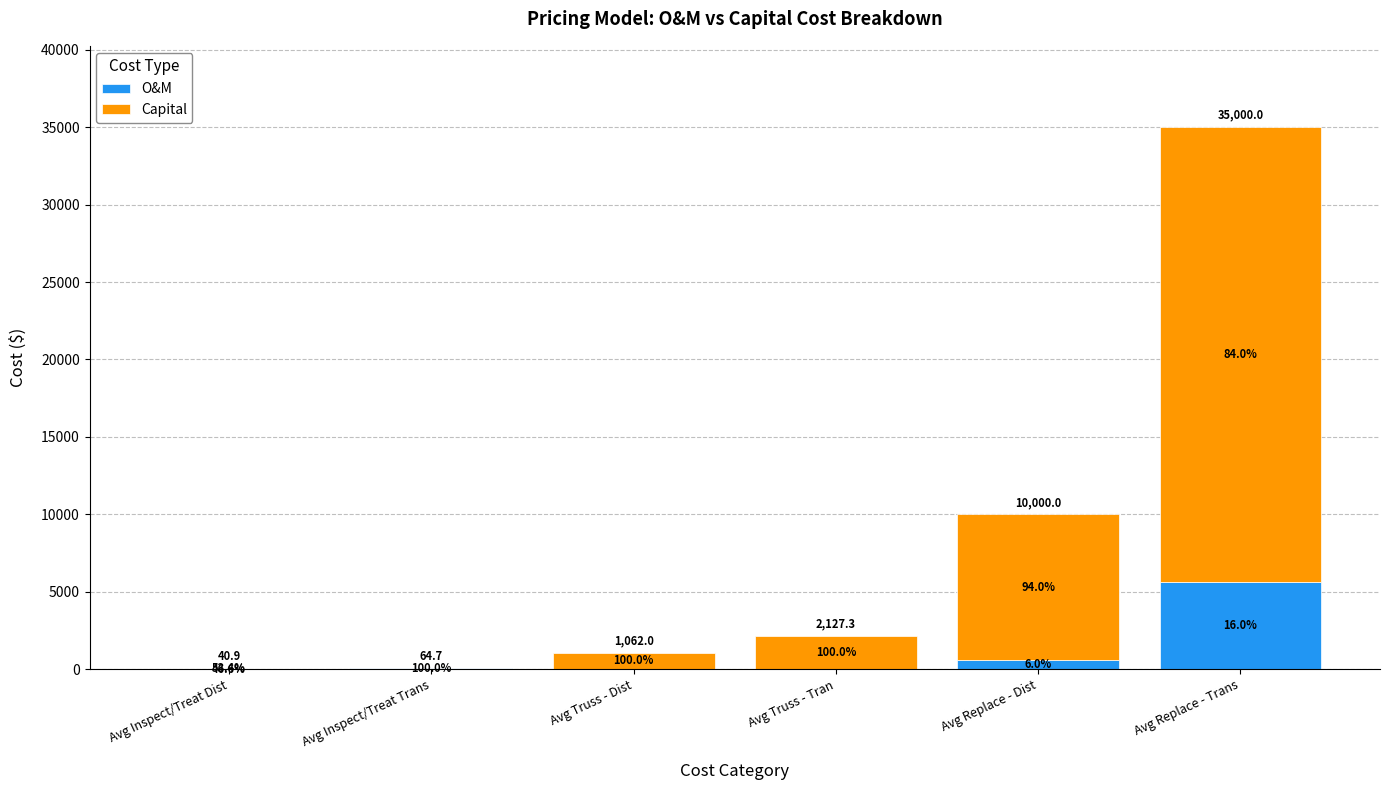

Are the bars grouped side by side (vs. stacked)?

No